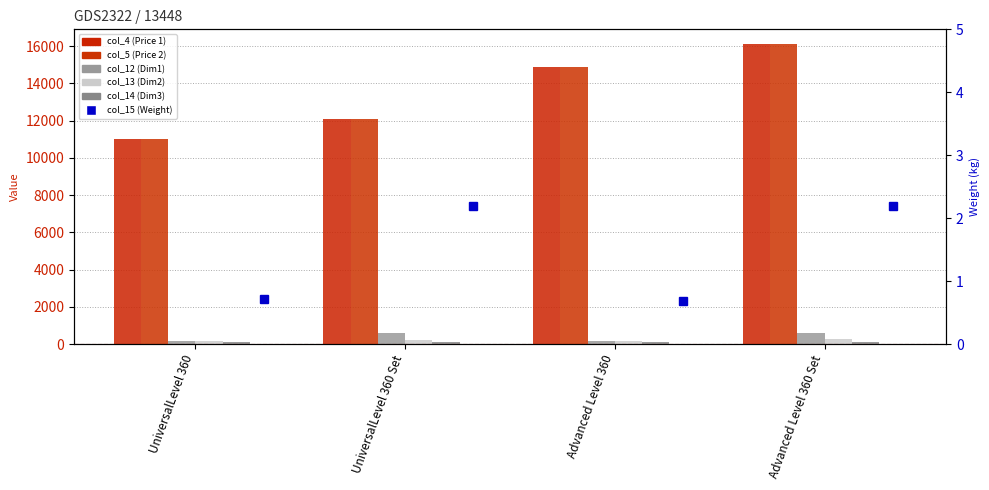

Rank the series by their maximum value, from lowest to highest.

col_15 (Weight), col_14 (Dim3), col_13 (Dim2), col_12 (Dim1), col_4 (Price 1), col_5 (Price 2)